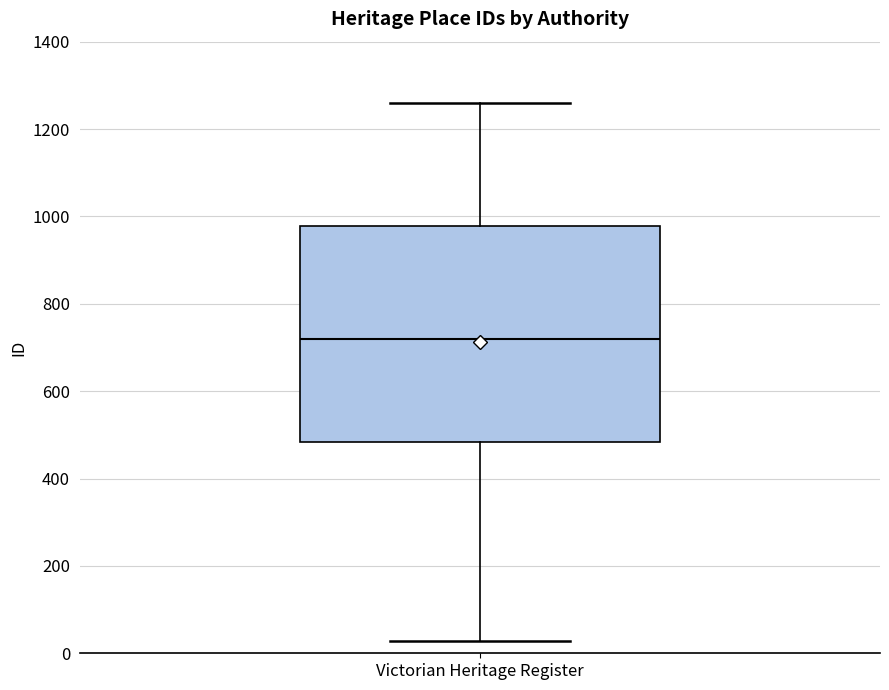

Read this box plot against the y-axis: the position of the median line, the range covered by the box, and the ends of both whiskers. The values are not printed on the chart, so give them approximately, as read against the axis.

median 720, box 480 to 980, whiskers 20 to 1260